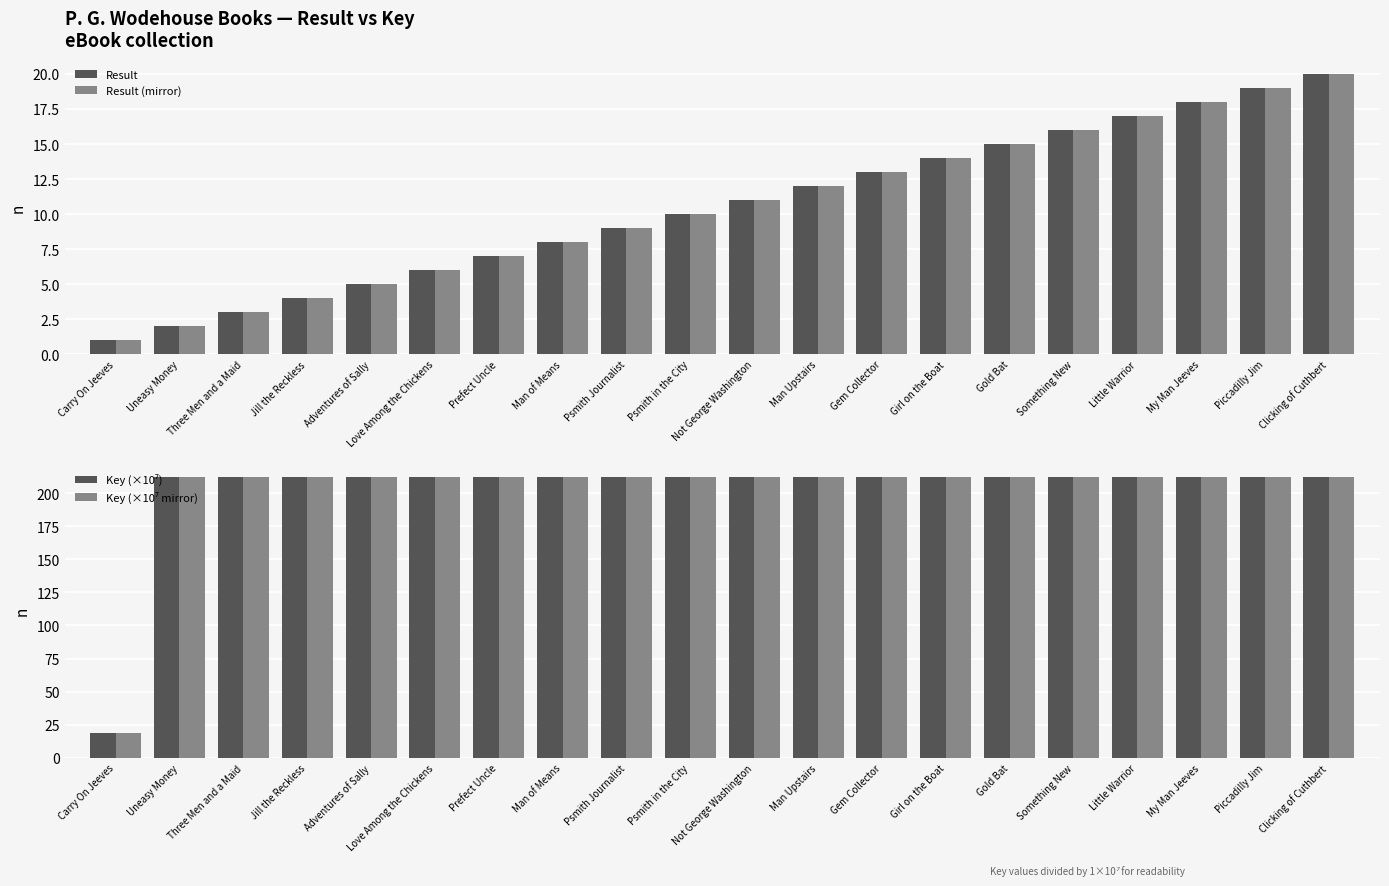

What are all the series names shown in the legend?

Result, Result (mirror), Key (×10⁷), Key (×10⁷ mirror)